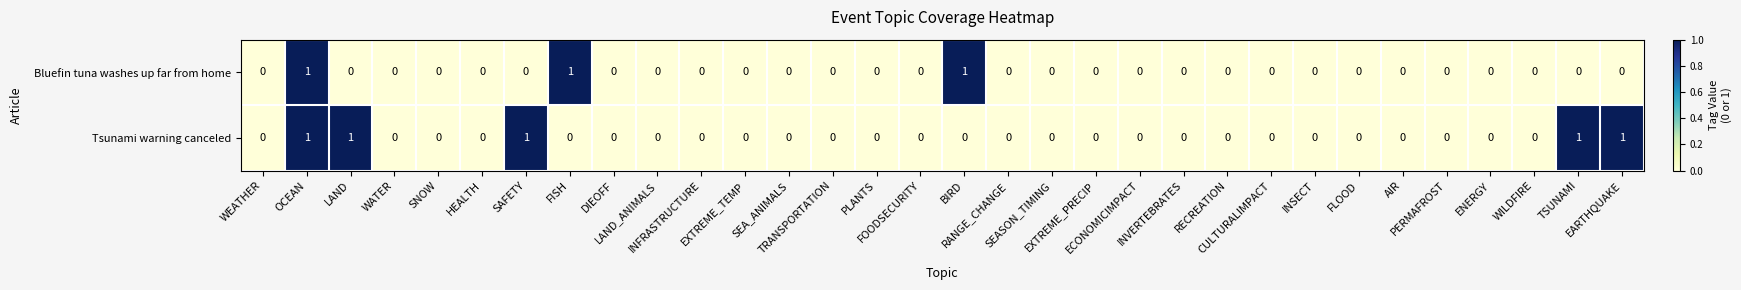

Count the Bluefin tuna washes up far from home values in the range 0 to 1.

32